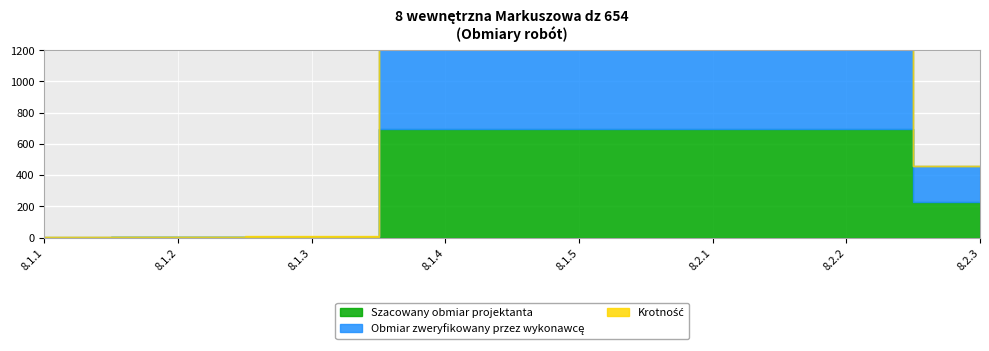

What is the sum of the Obmiar zweryfikowany przez wykonawcę values at 8.2.2 and 8.1.3?

700.5